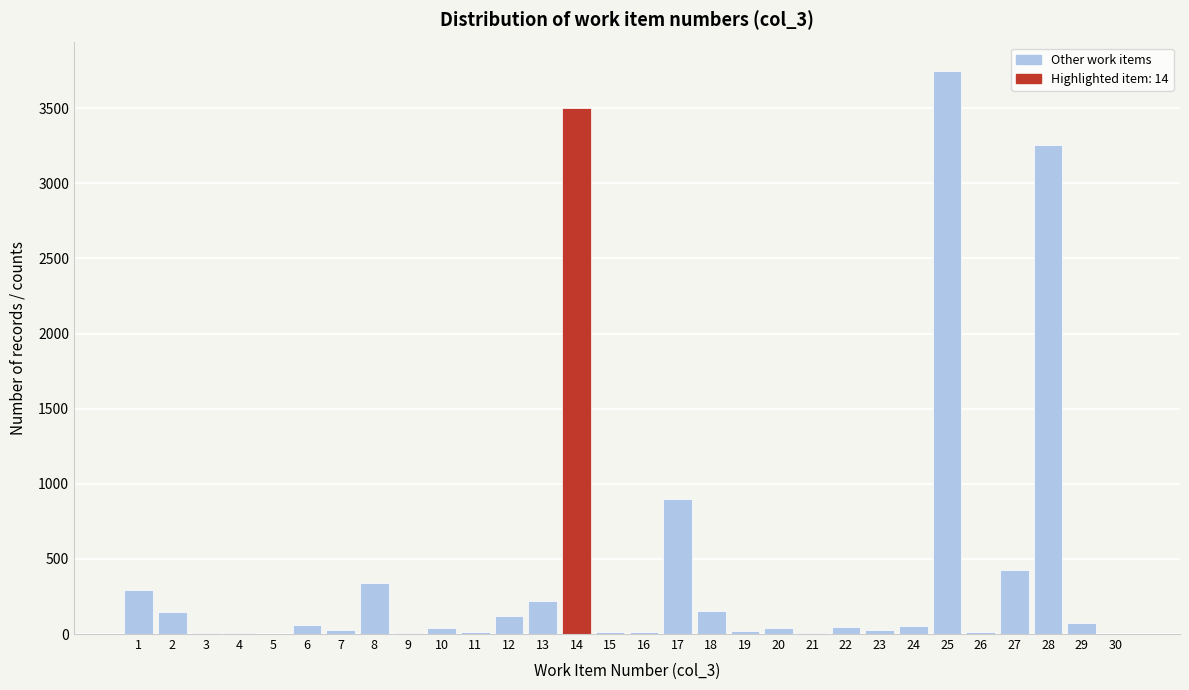

What is the greatest value displayed?

3750